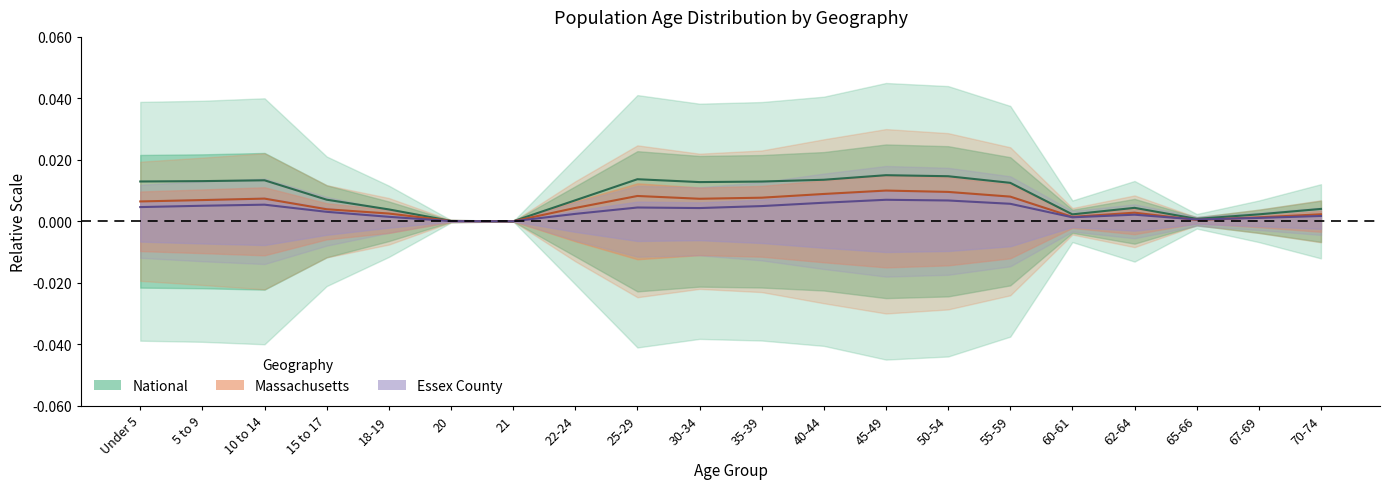

Reading left to right, transcribe all the data shown in this chart.

Essex County: Under 5=0.0	5 to 9=0.0	10 to 14=0.0	15 to 17=0.0	18-19=0.0	20=0.0	21=0.0	22-24=0.0	25-29=0.0	30-34=0.0	35-39=0.0	40-44=0.0	45-49=0.0	50-54=0.0	55-59=0.0	60-61=0.0	62-64=0.0	65-66=0.0	67-69=0.0	70-74=0.0
Massachusetts: Under 5=0.0	5 to 9=0.0	10 to 14=0.0	15 to 17=0.0	18-19=0.0	20=0.0	21=0.0	22-24=0.0	25-29=0.0	30-34=0.0	35-39=0.0	40-44=0.0	45-49=0.0	50-54=0.0	55-59=0.0	60-61=0.0	62-64=0.0	65-66=0.0	67-69=0.0	70-74=0.0
National: Under 5=0.0	5 to 9=0.0	10 to 14=0.0	15 to 17=0.0	18-19=0.0	20=0.0	21=0.0	22-24=0.0	25-29=0.0	30-34=0.0	35-39=0.0	40-44=0.0	45-49=0.0	50-54=0.0	55-59=0.0	60-61=0.0	62-64=0.0	65-66=0.0	67-69=0.0	70-74=0.0